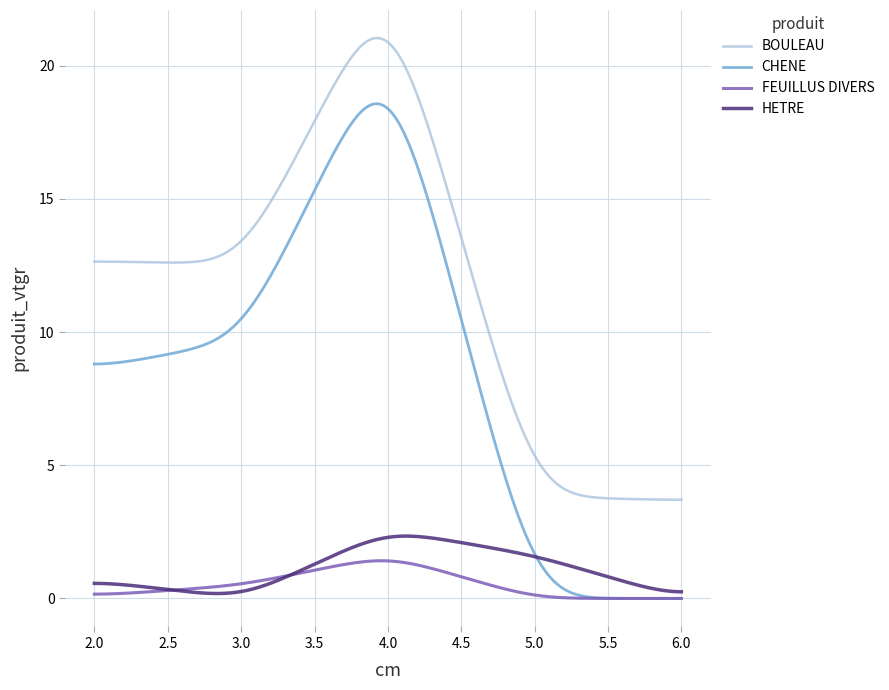

Which series has the largest total across all categories?

BOULEAU